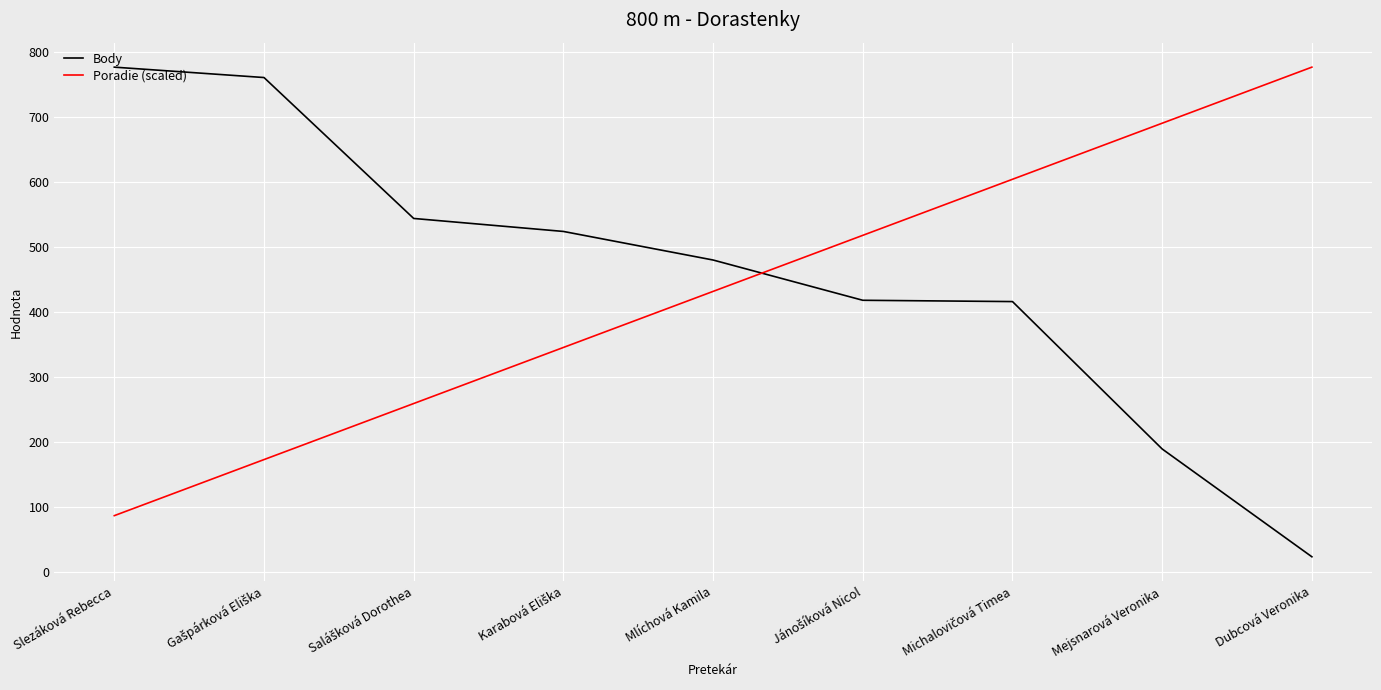

Which series changed the most between Mejsnarová Veronika and Dubcová Veronika?

Body